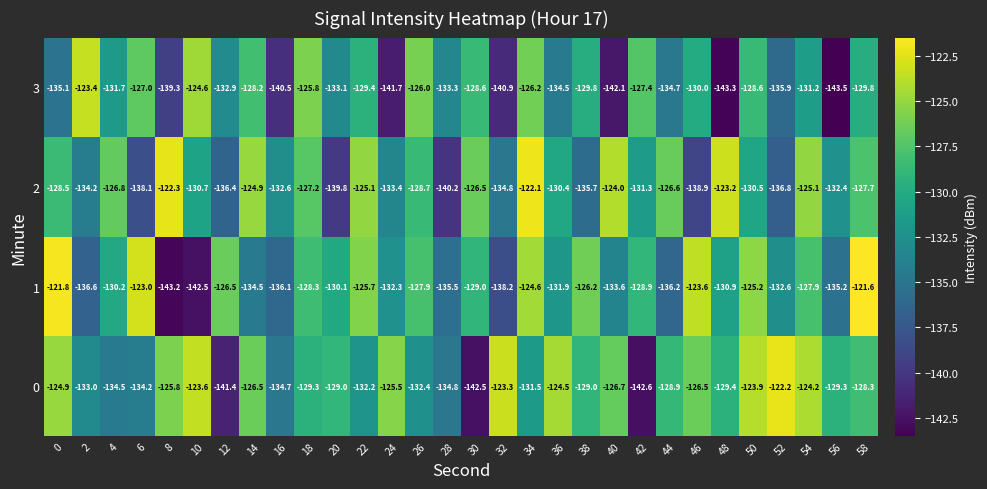

What is the lowest value of the 2 series?

-140.2